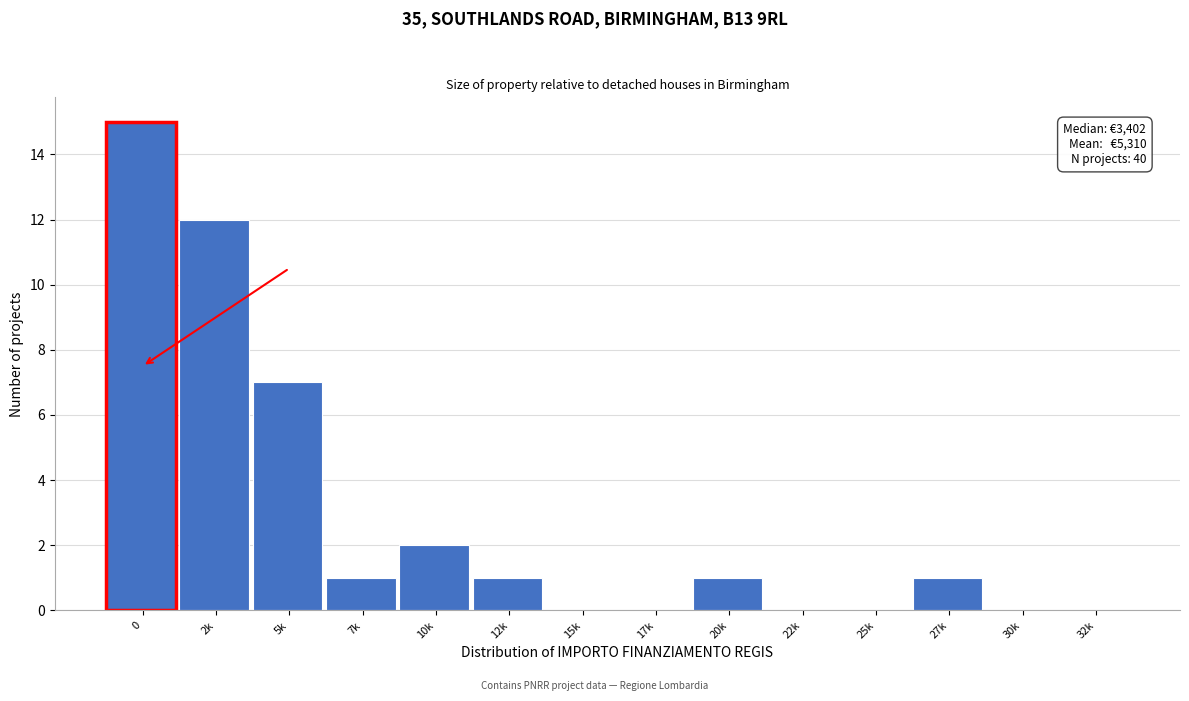

Reading left to right, what are all the values shown in this chart?

0=15	2k=12	5k=7	7k=1	10k=2	12k=1	15k=0	17k=0	20k=1	22k=0	25k=0	27k=1	30k=0	32k=0